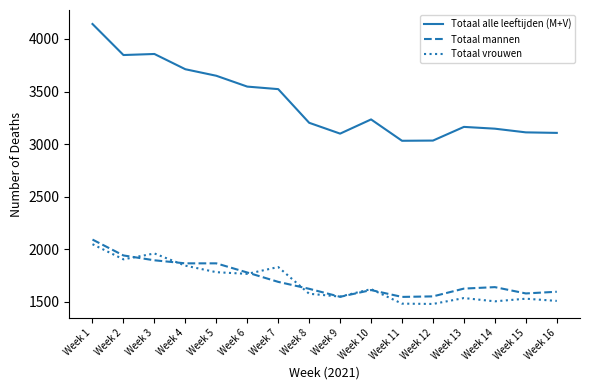

The value of Totaal mannen at Week 7 is 641. True or false?

False